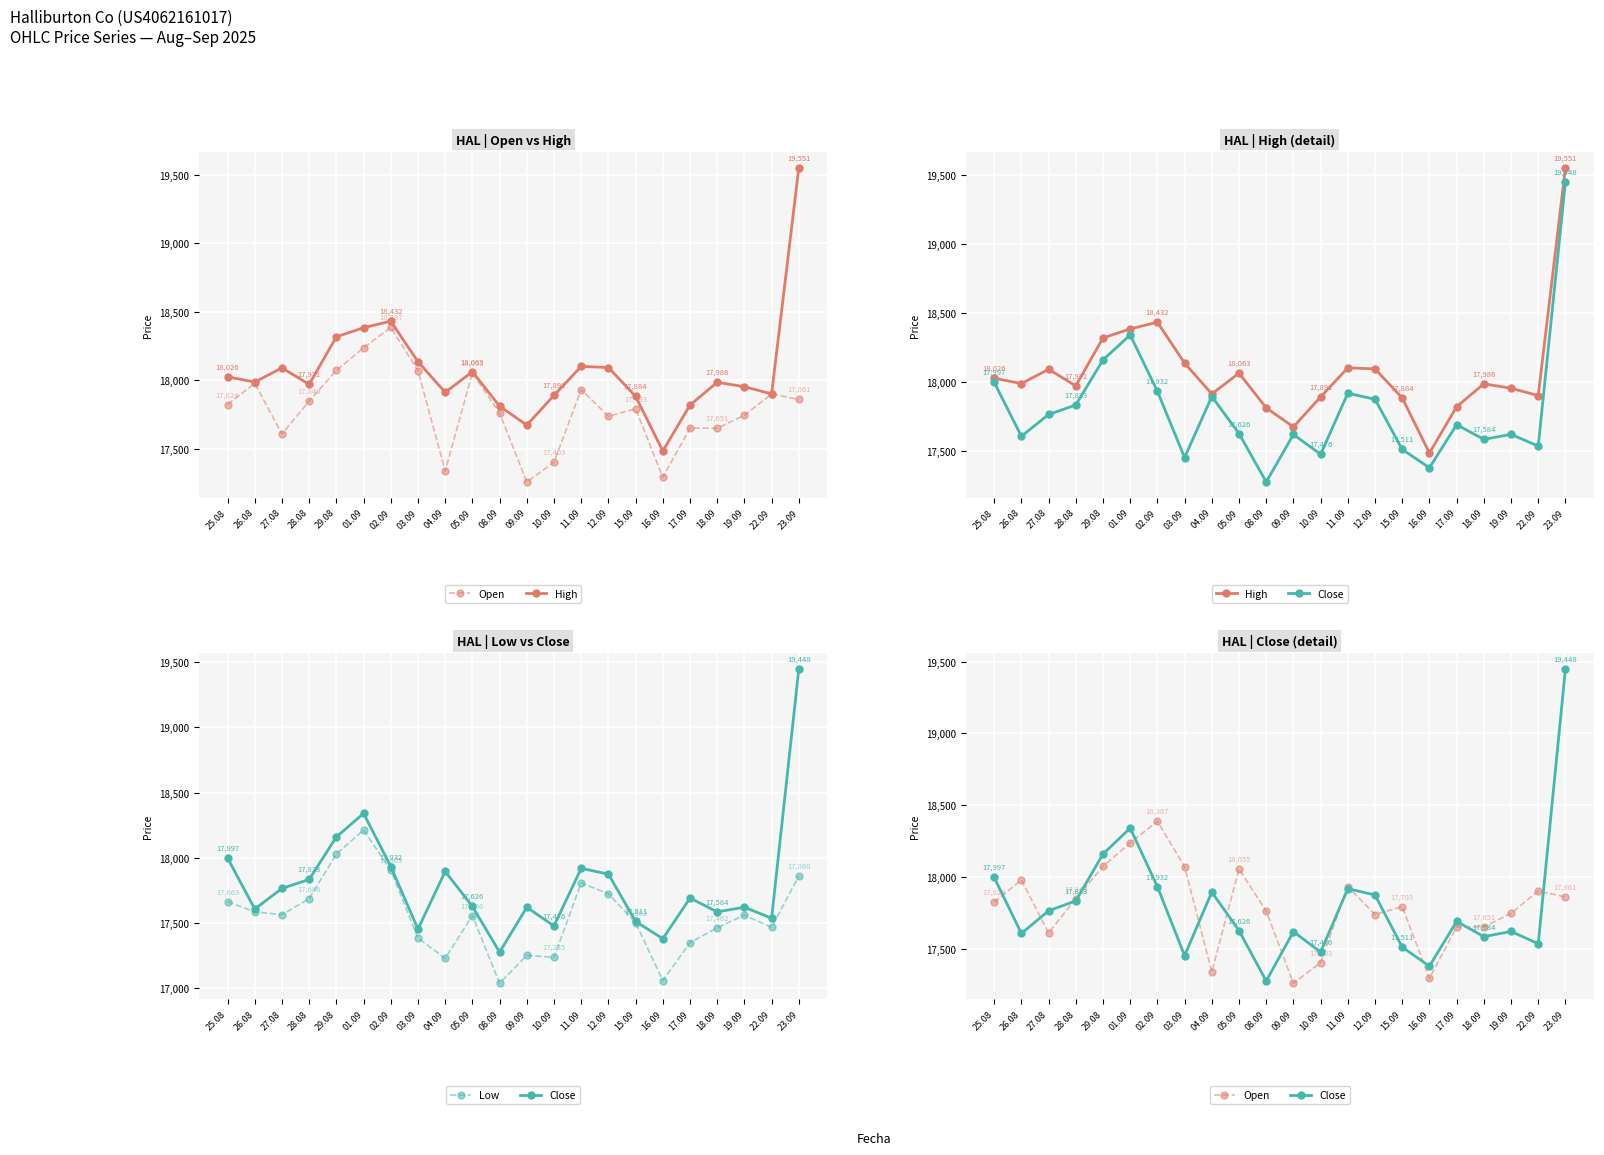

Is the value of Open at 16.09 greater than the value of Close at 15.09?

No